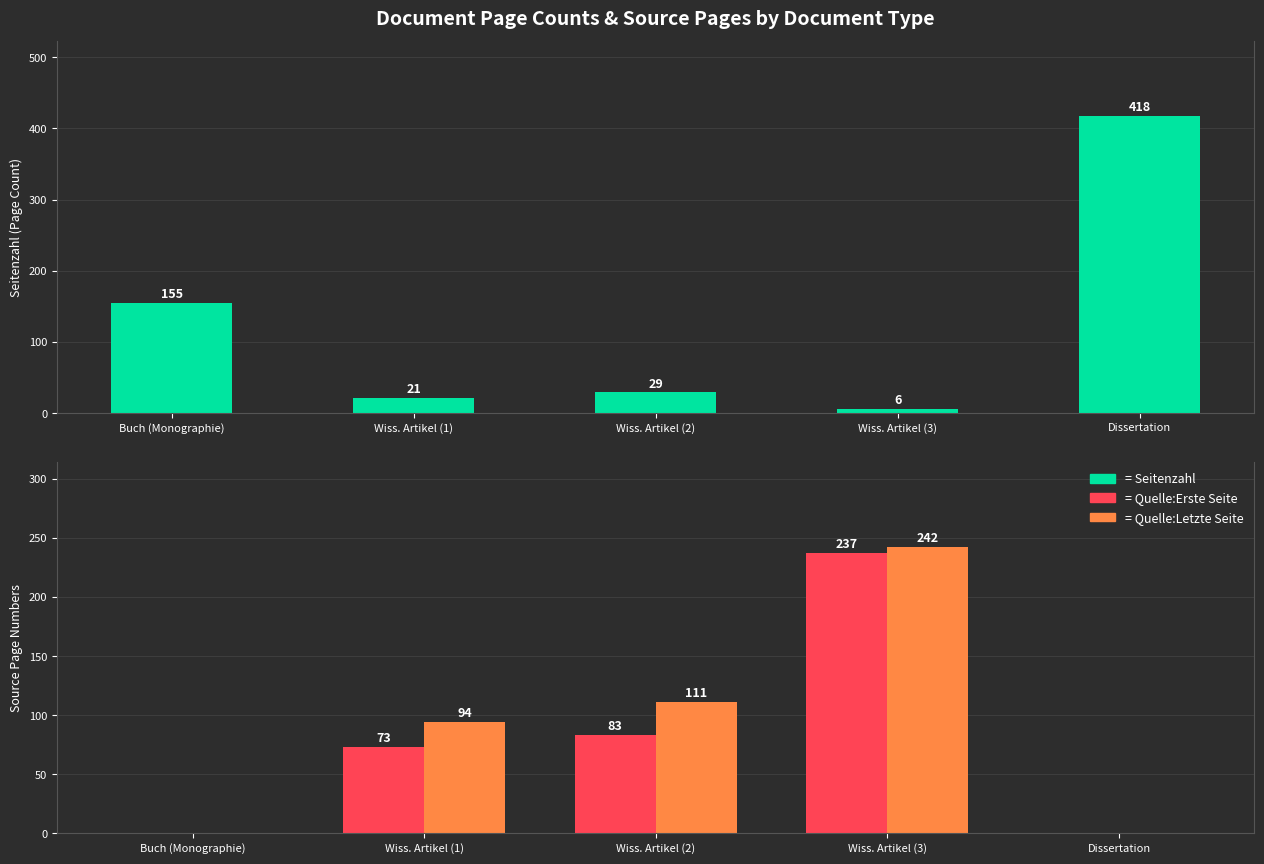

How many groups of bars are there?

5